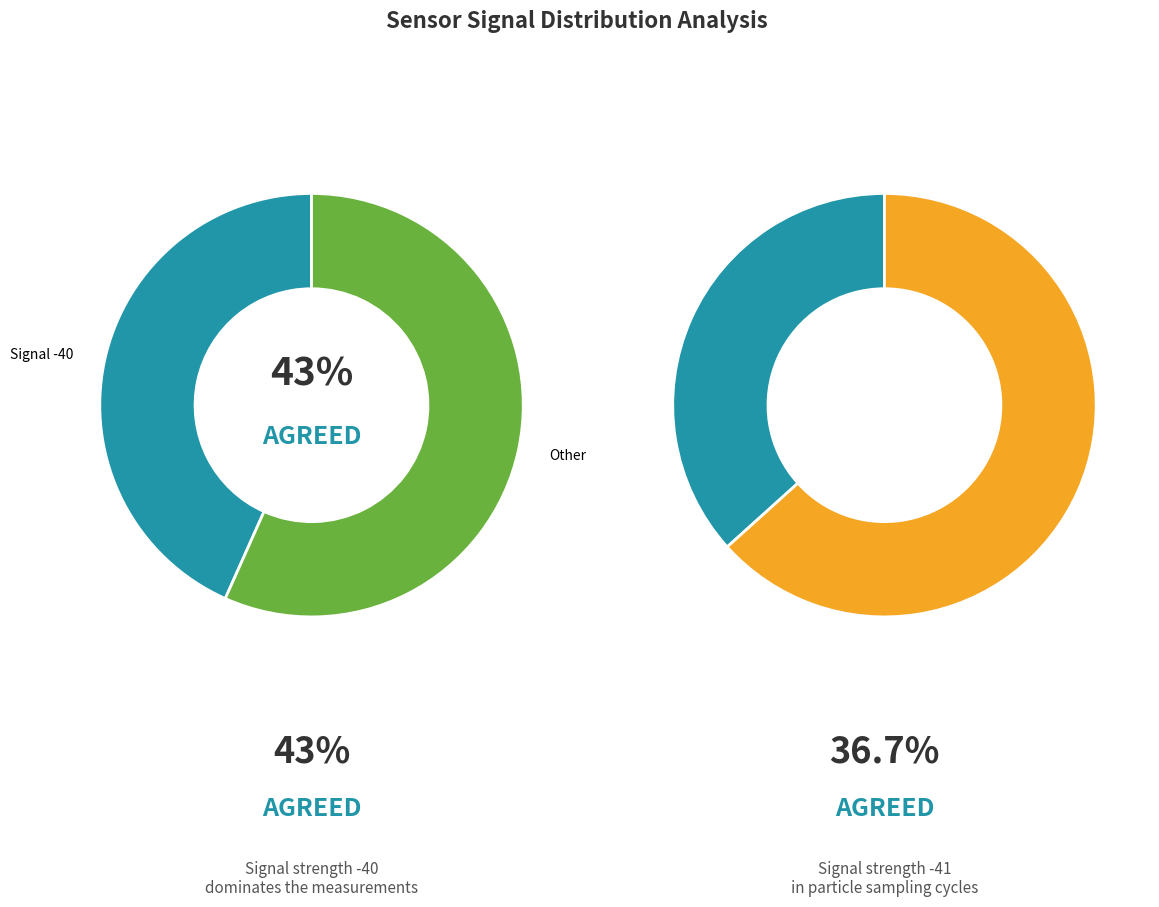

Is Signal -42 the majority of the pie?

No